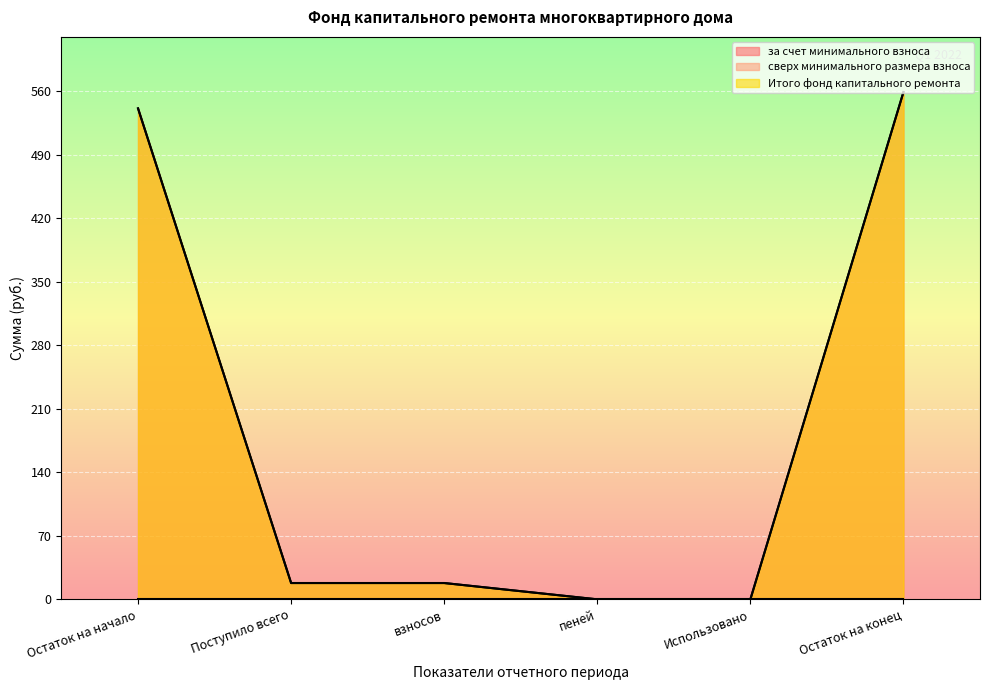

Which has a higher value, Остаток на начало or Поступило всего?

Остаток на начало